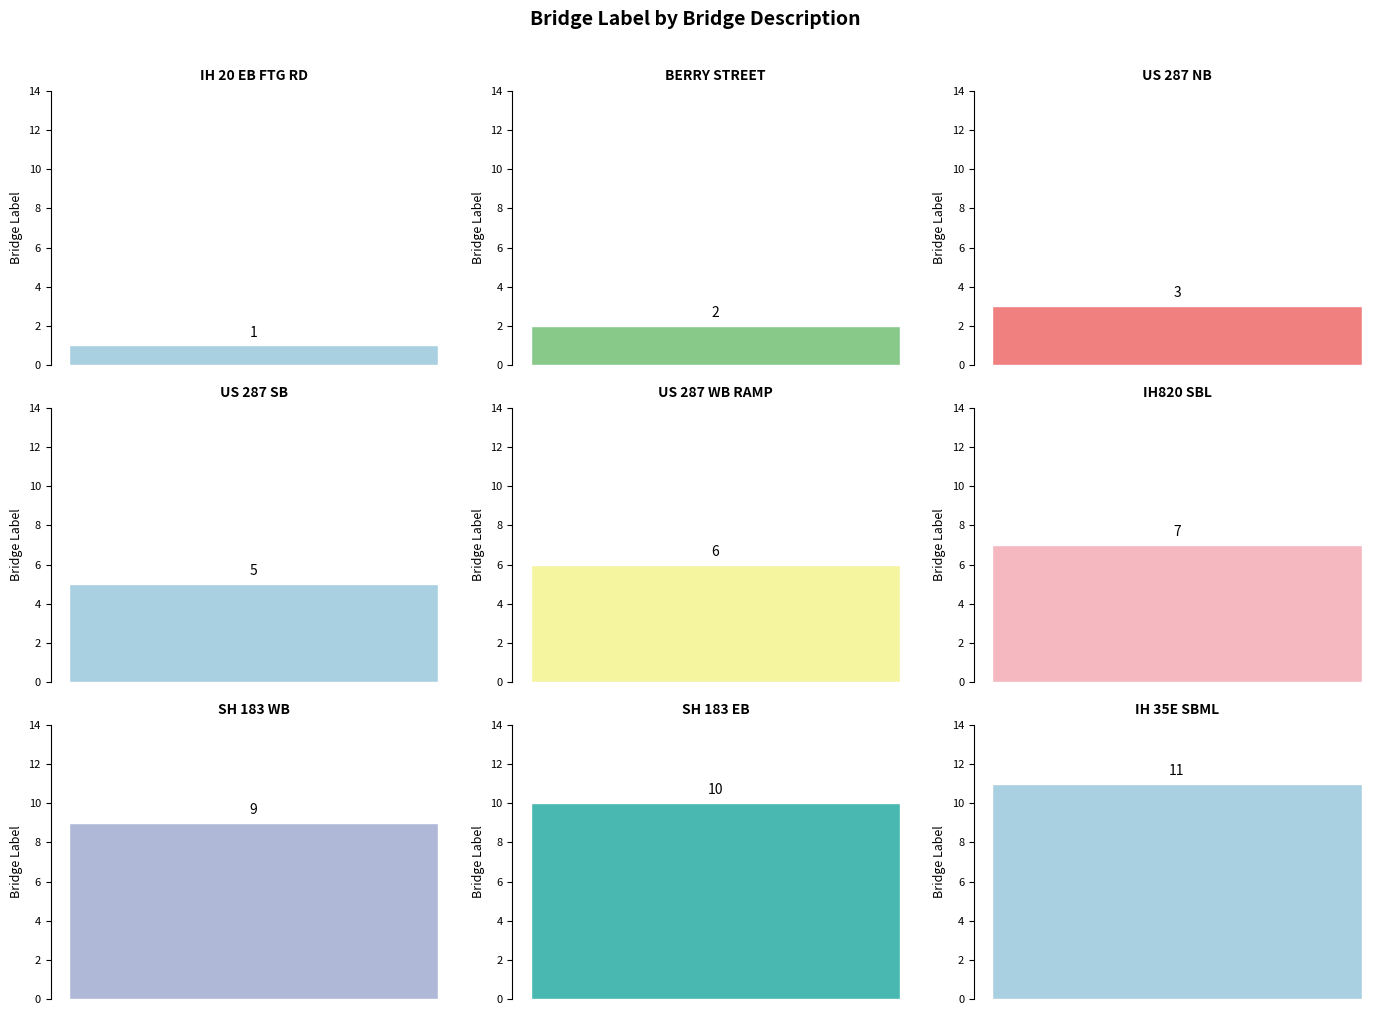

Where is the data nearest to the value 6?

US 287 WB RAMP